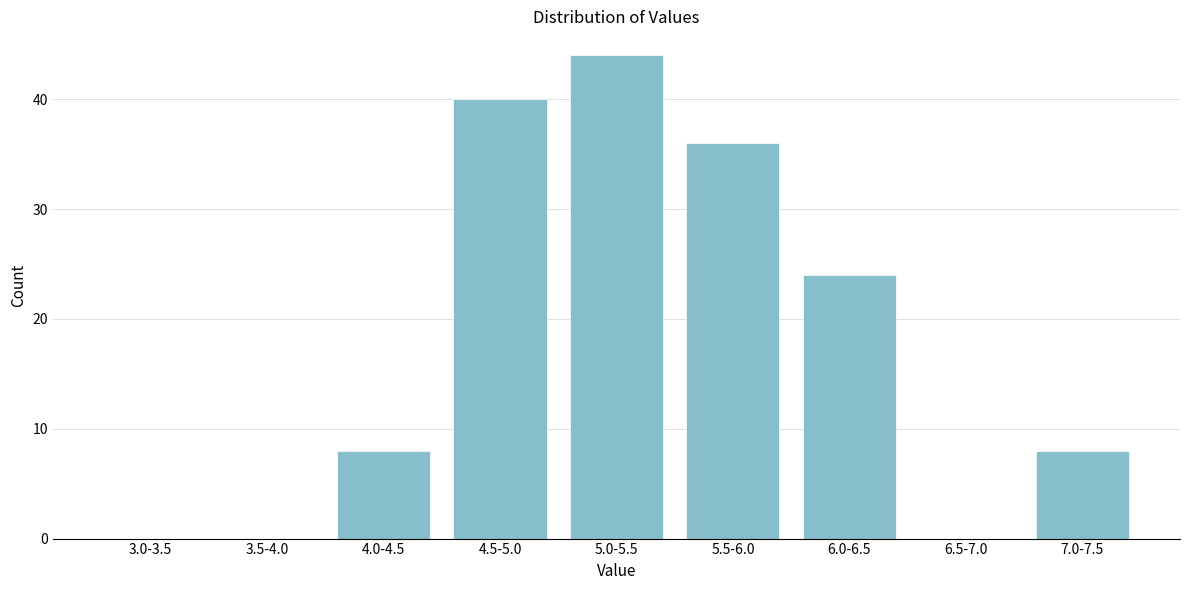

Reading left to right, what are all the values shown in this chart?

3.0-3.5=0	3.5-4.0=0	4.0-4.5=8	4.5-5.0=40	5.0-5.5=44	5.5-6.0=36	6.0-6.5=24	6.5-7.0=0	7.0-7.5=8